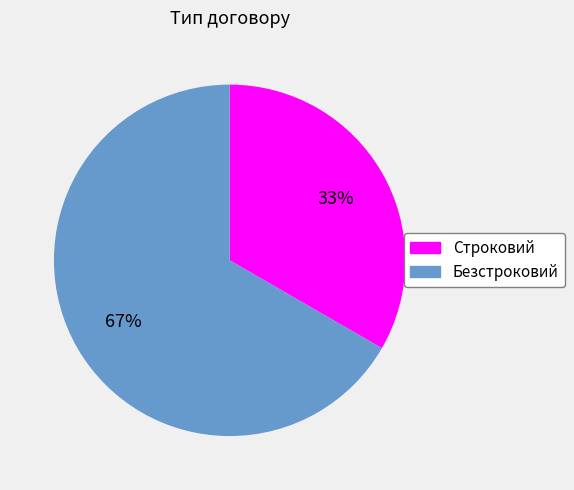

Do Безстроковий and Строковий together represent more than half of the pie?

Yes